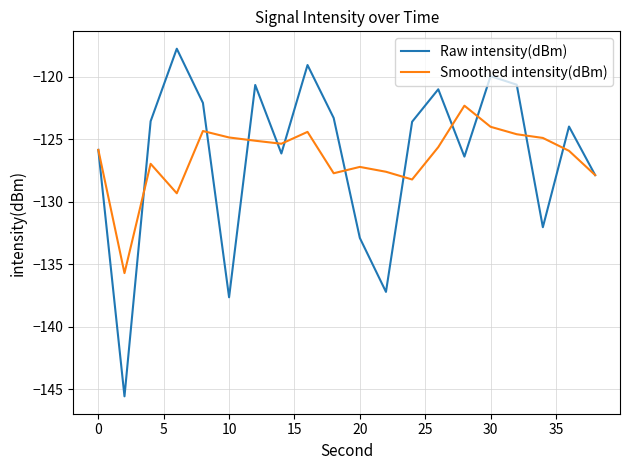

What is the minimum value shown in the chart?

-145.5